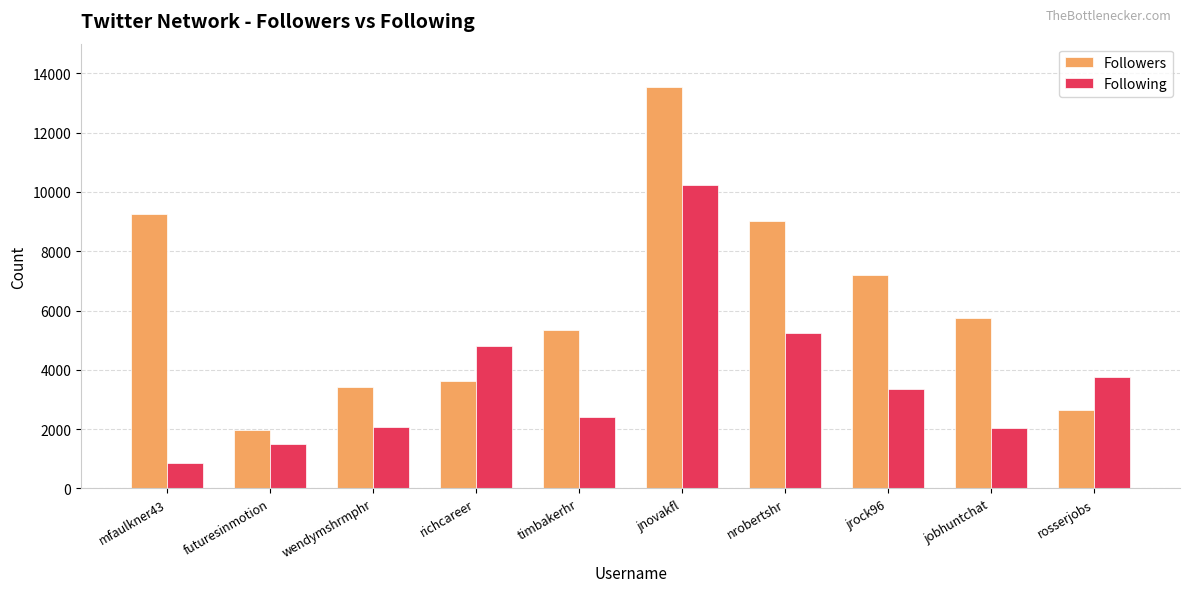

What is the total value across all series at jobhuntchat?

7790